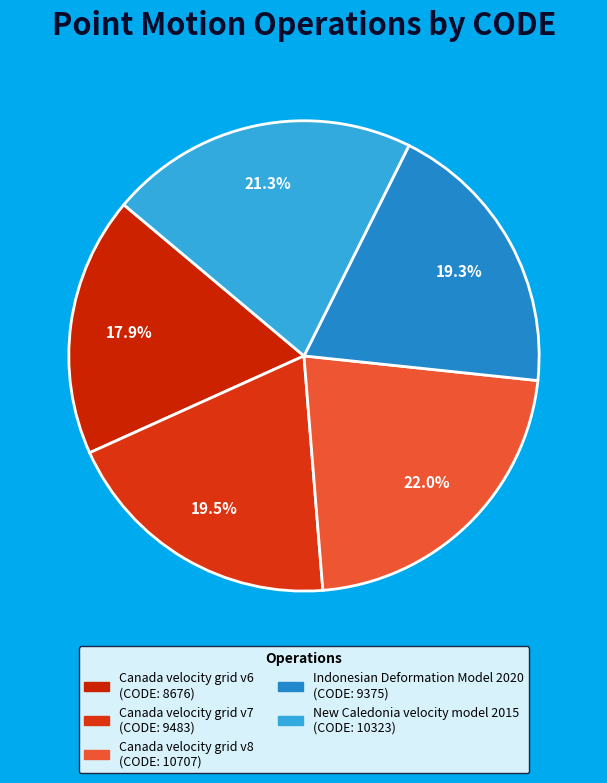

True or false: New Caledonia velocity model 2015 accounts for 16% of the total.

False